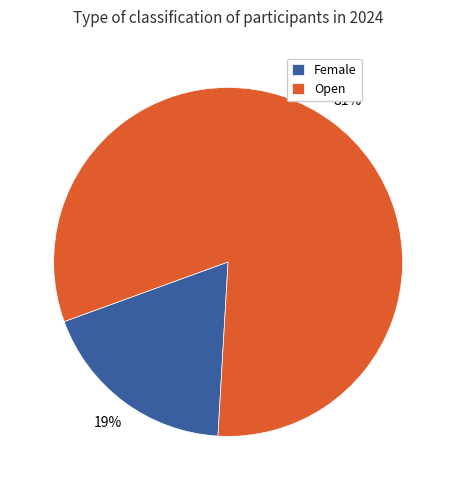

Is the sum of Female and Open greater than half?

Yes